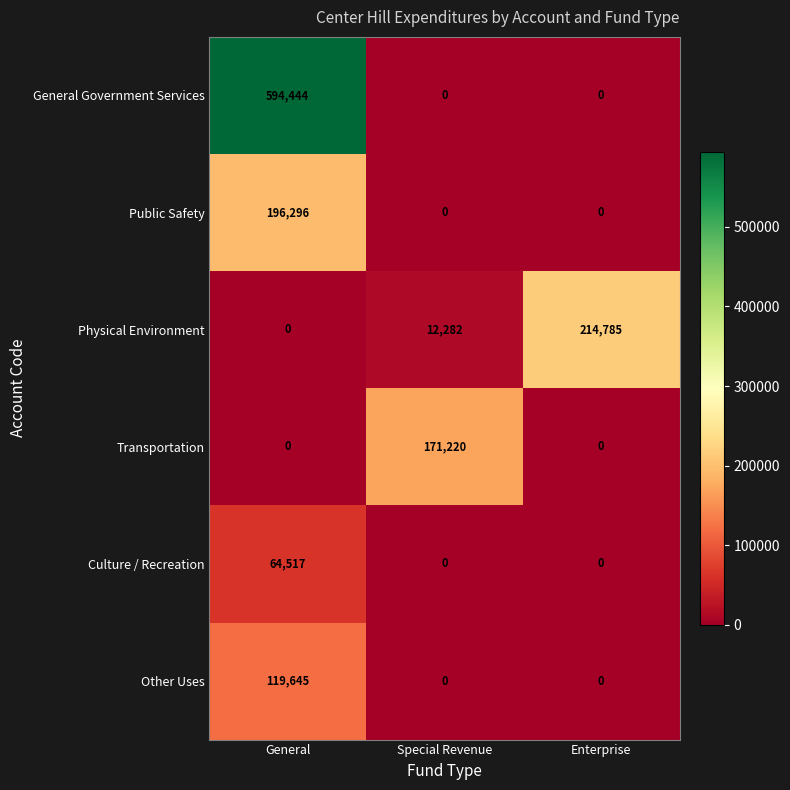

Which series has the largest total across all categories?

General Government Services